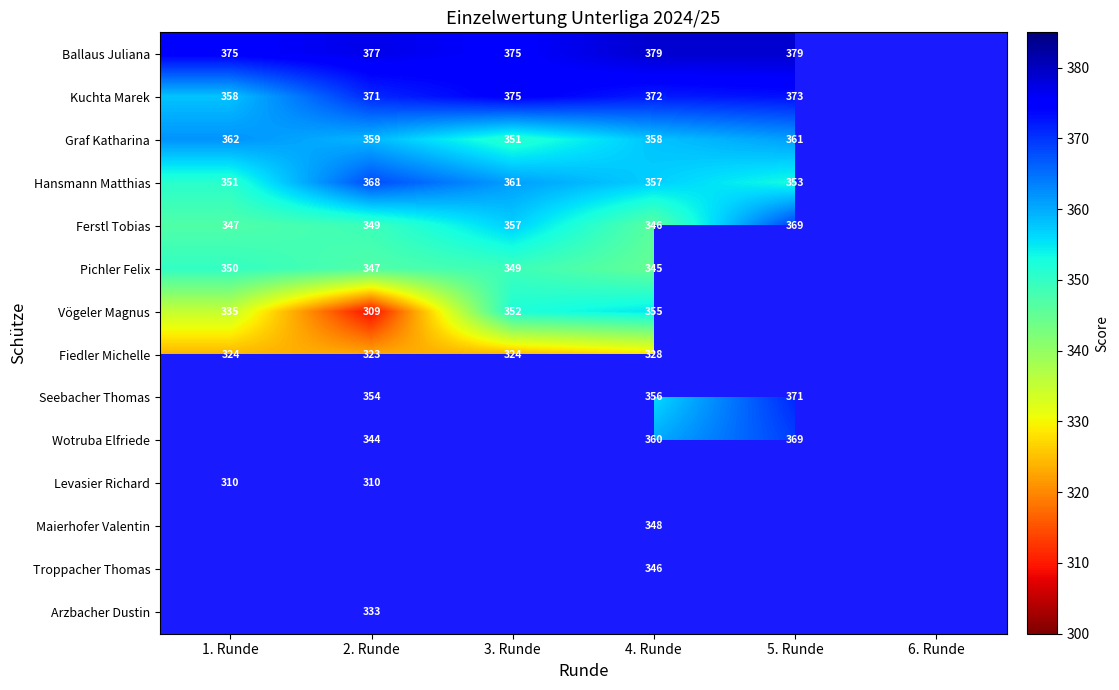

What is the maximum value shown in the chart?

379.0